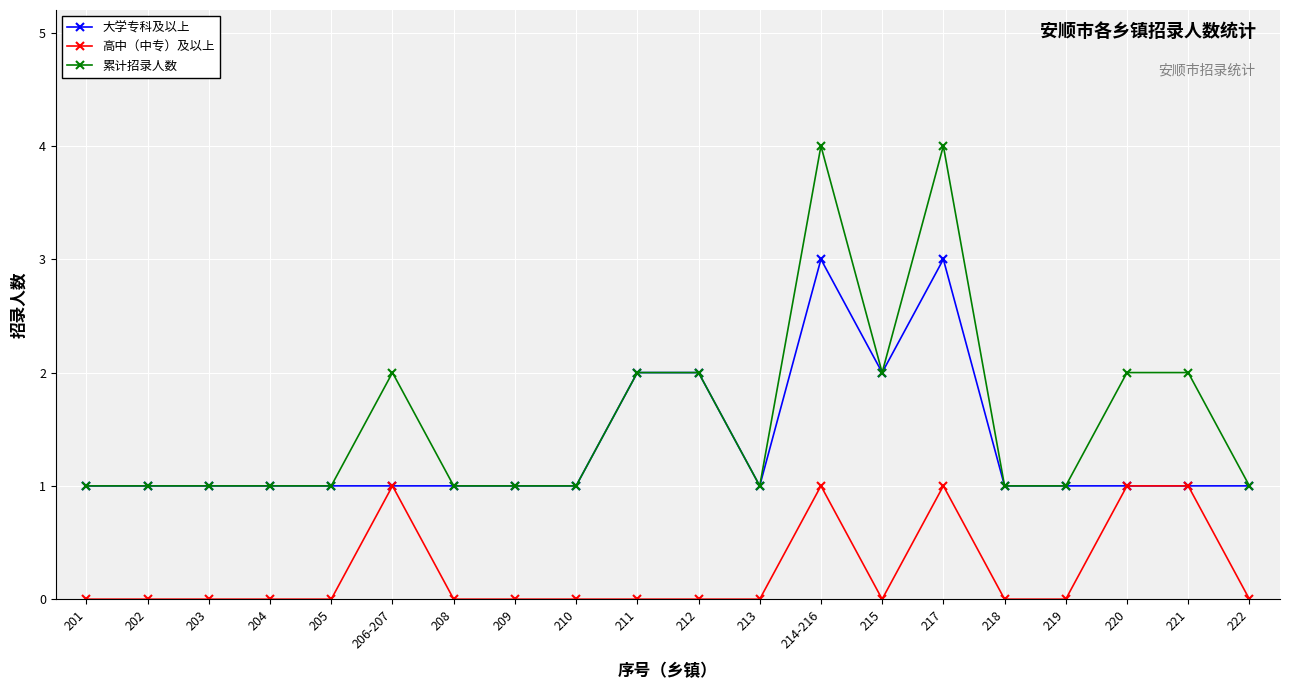

What are all the series names shown in the legend?

大学专科及以上, 高中（中专）及以上, 累计招录人数